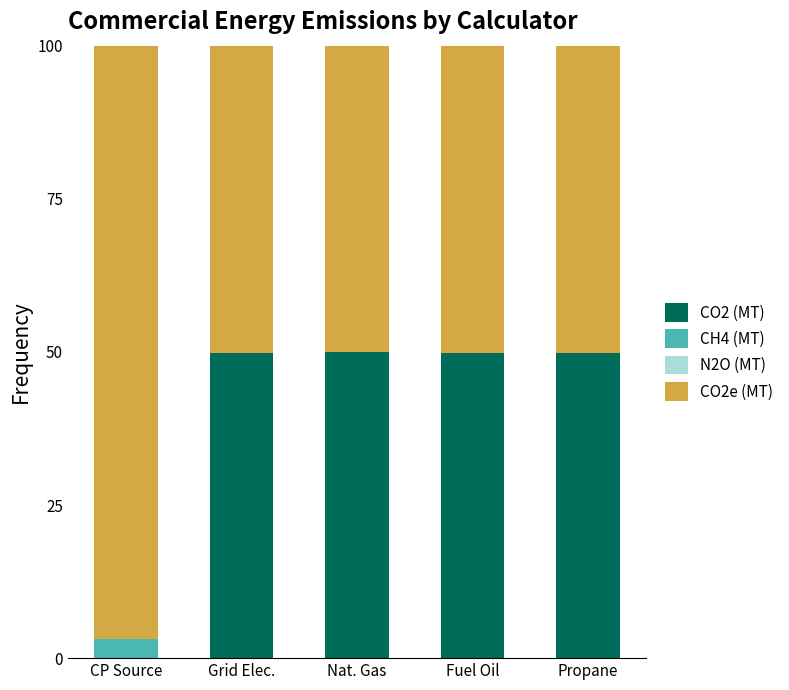

The value of CO2 (MT) at Propane is 25.2. True or false?

False